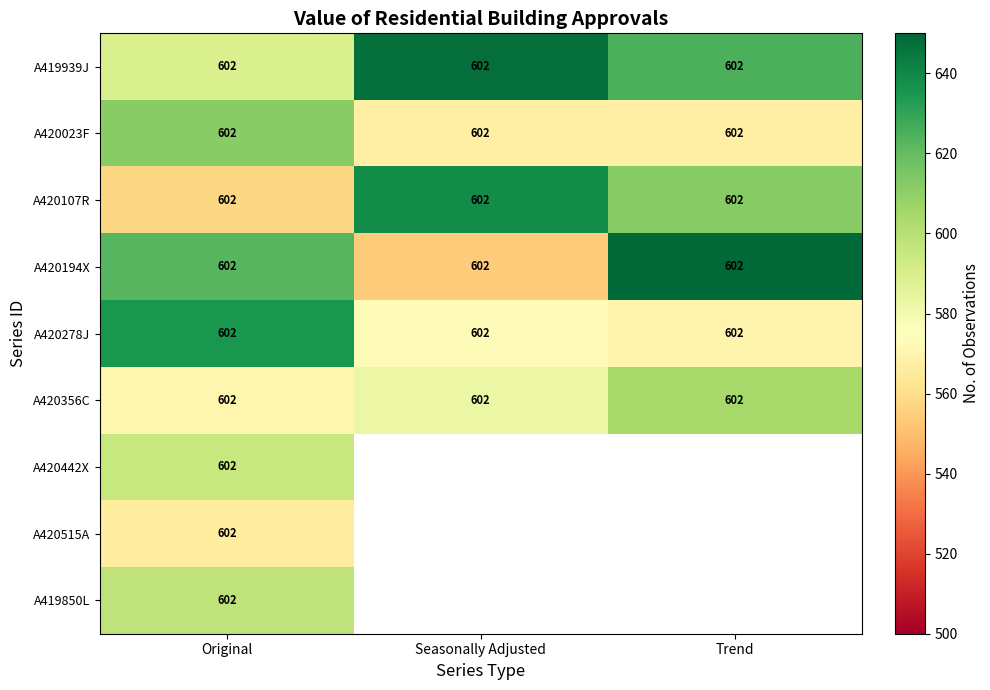

What is the approximate value of A420194X at Original?

622.8